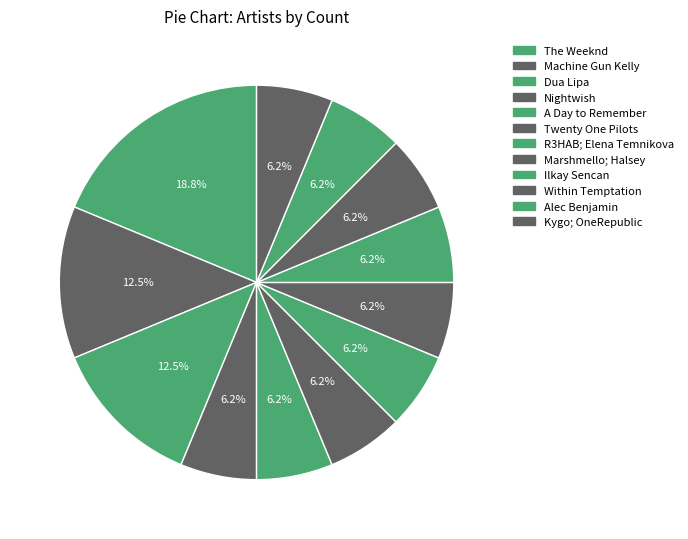

Is there any slice that represents more than half of the pie?

No